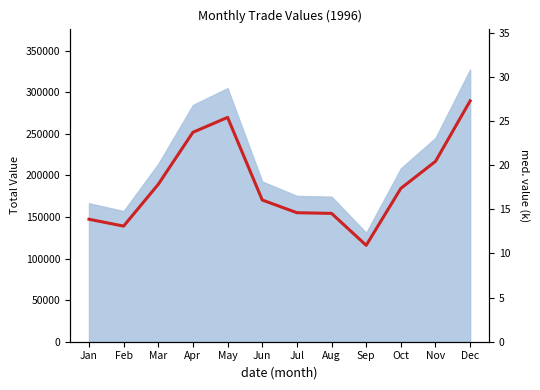

What is the value of the 3rd point from the left?

17.8